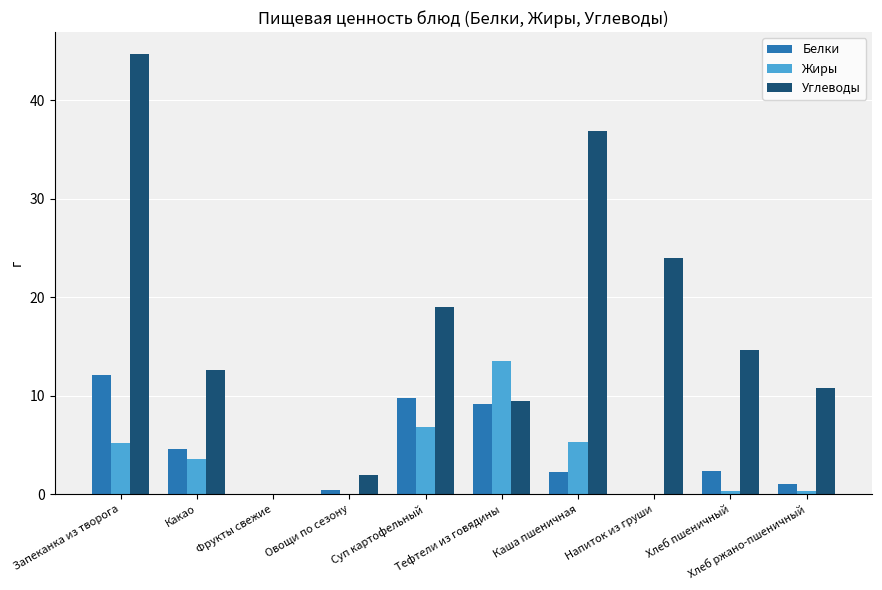

What is the greatest value displayed?

44.7